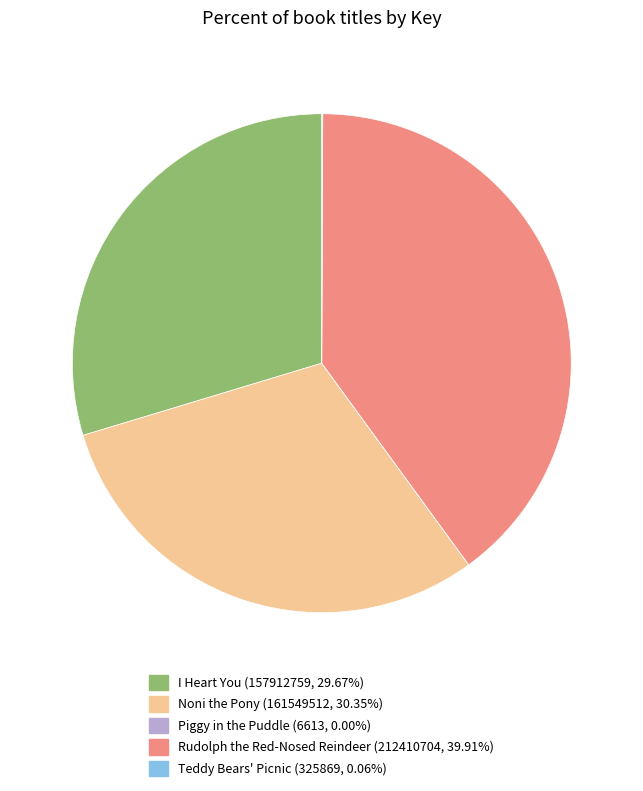

Do Rudolph the Red-Nosed Reindeer and I Heart You together represent more than half of the pie?

Yes